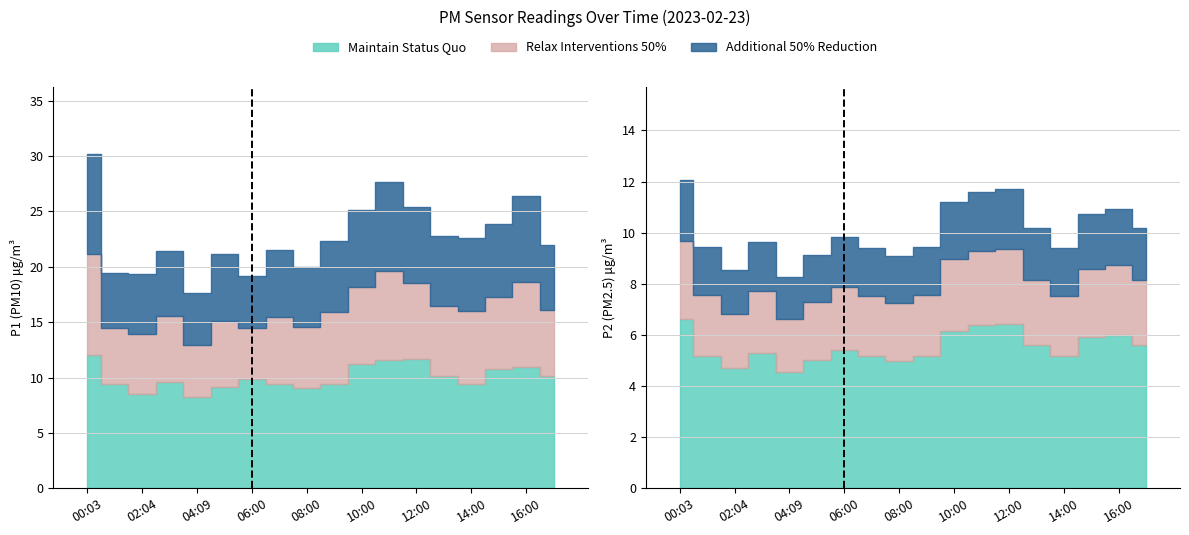

True or false: P1 has a value of 1.9 at 13:00.

False